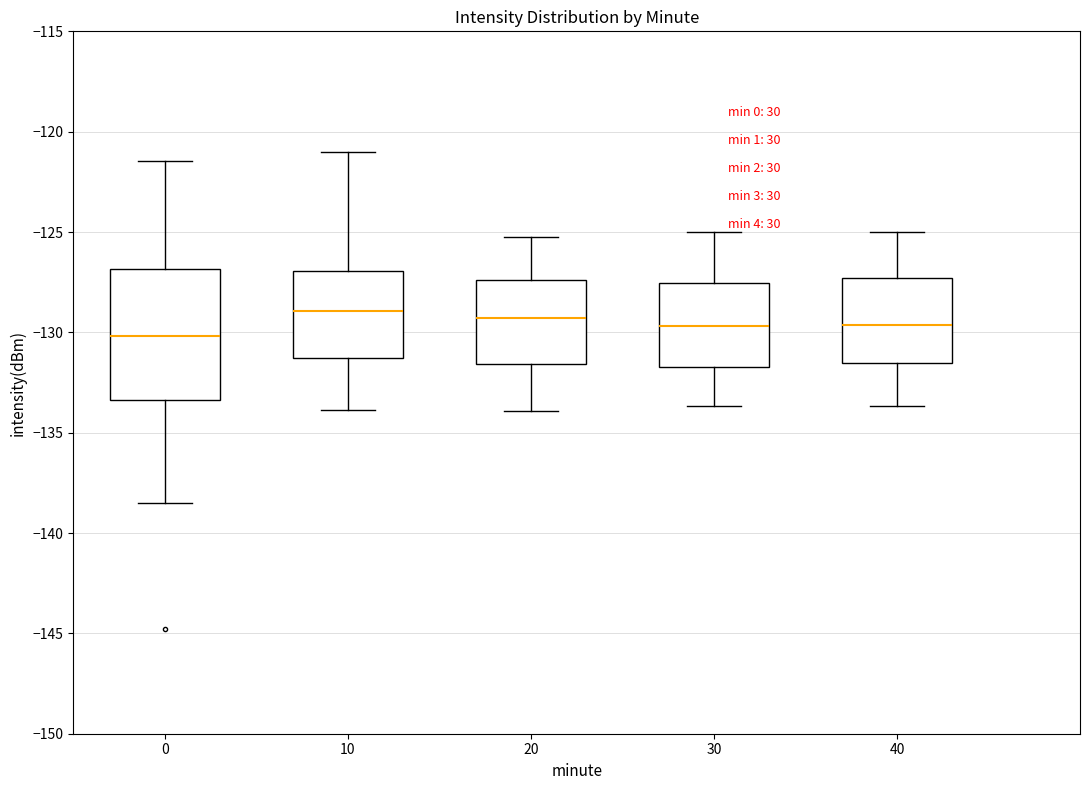

Where does the lower whisker of the box at x = 0 end on the y-axis? The values are not printed on the chart, so give them approximately, as read against the axis.

-138.5